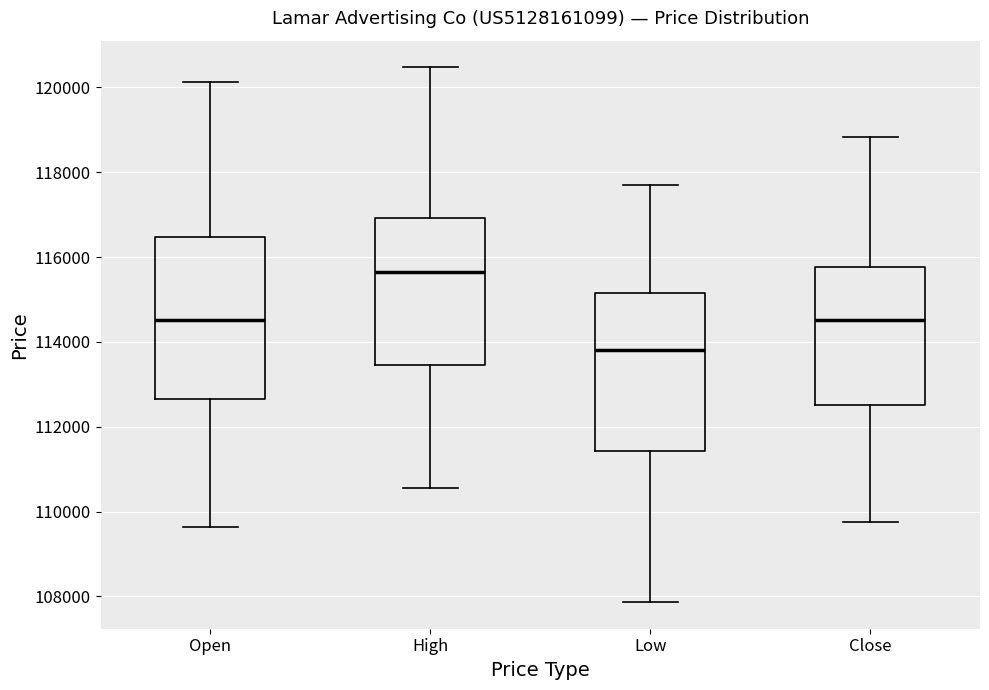

Reading left to right, read every box against the y-axis: the position of its median line, the range the box covers, and the ends of its whiskers. The values are not printed on the chart, so give them approximately, as read against the axis.

Open: median 114600, box 112600 to 116400, whiskers 109600 to 120200
High: median 115600, box 113400 to 117000, whiskers 110600 to 120400
Low: median 113800, box 111400 to 115200, whiskers 107800 to 117800
Close: median 114600, box 112600 to 115800, whiskers 109800 to 118800